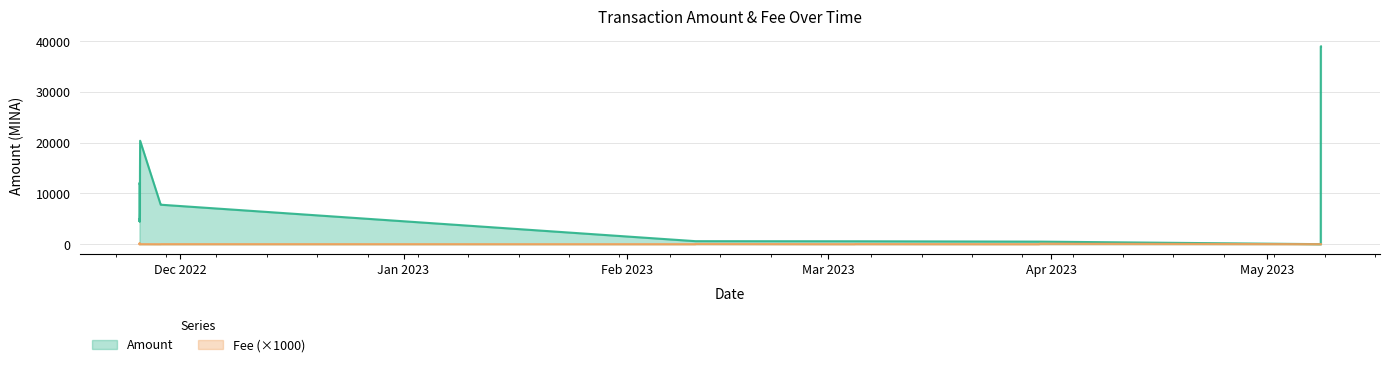

How many categories are shown in the chart?

20